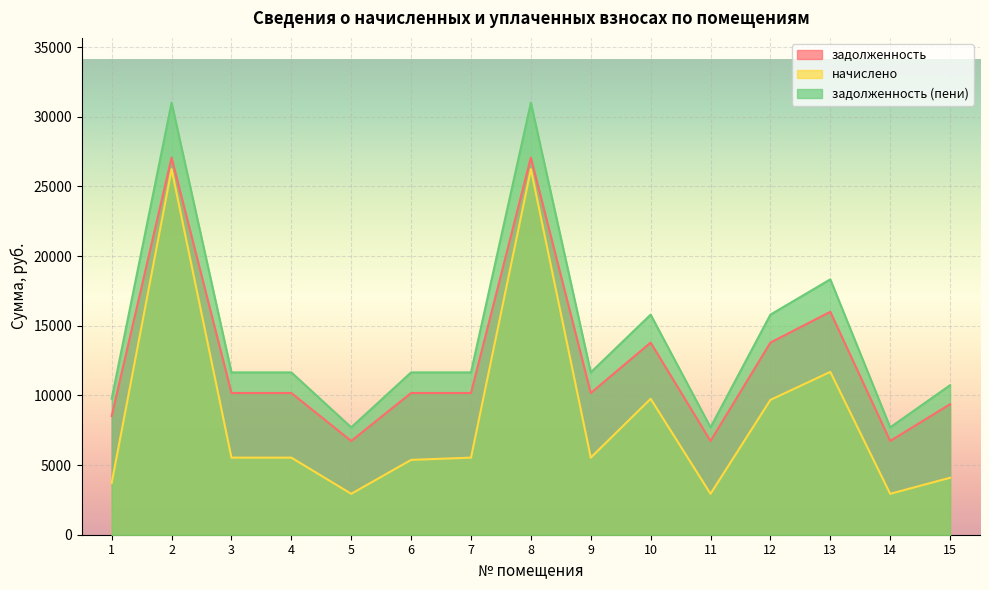

What is the sum of the задолженность (пени) values at 10 and 6?

27447.6